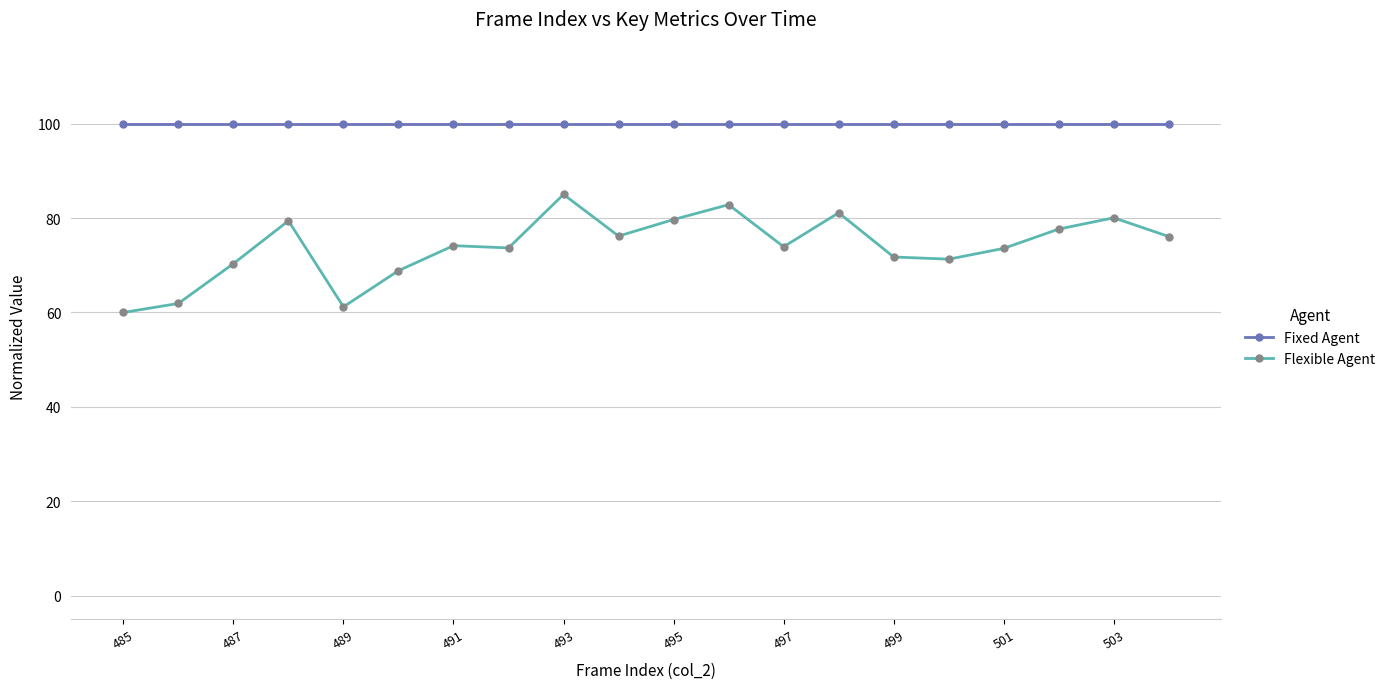

What are all the series names shown in the legend?

Fixed Agent, Flexible Agent